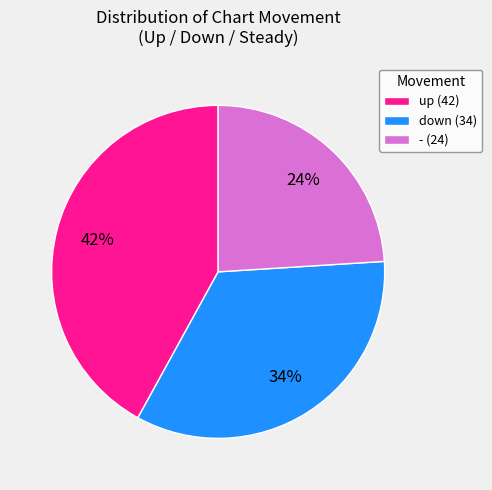

To the nearest percent, what portion does up (42) represent?

42%